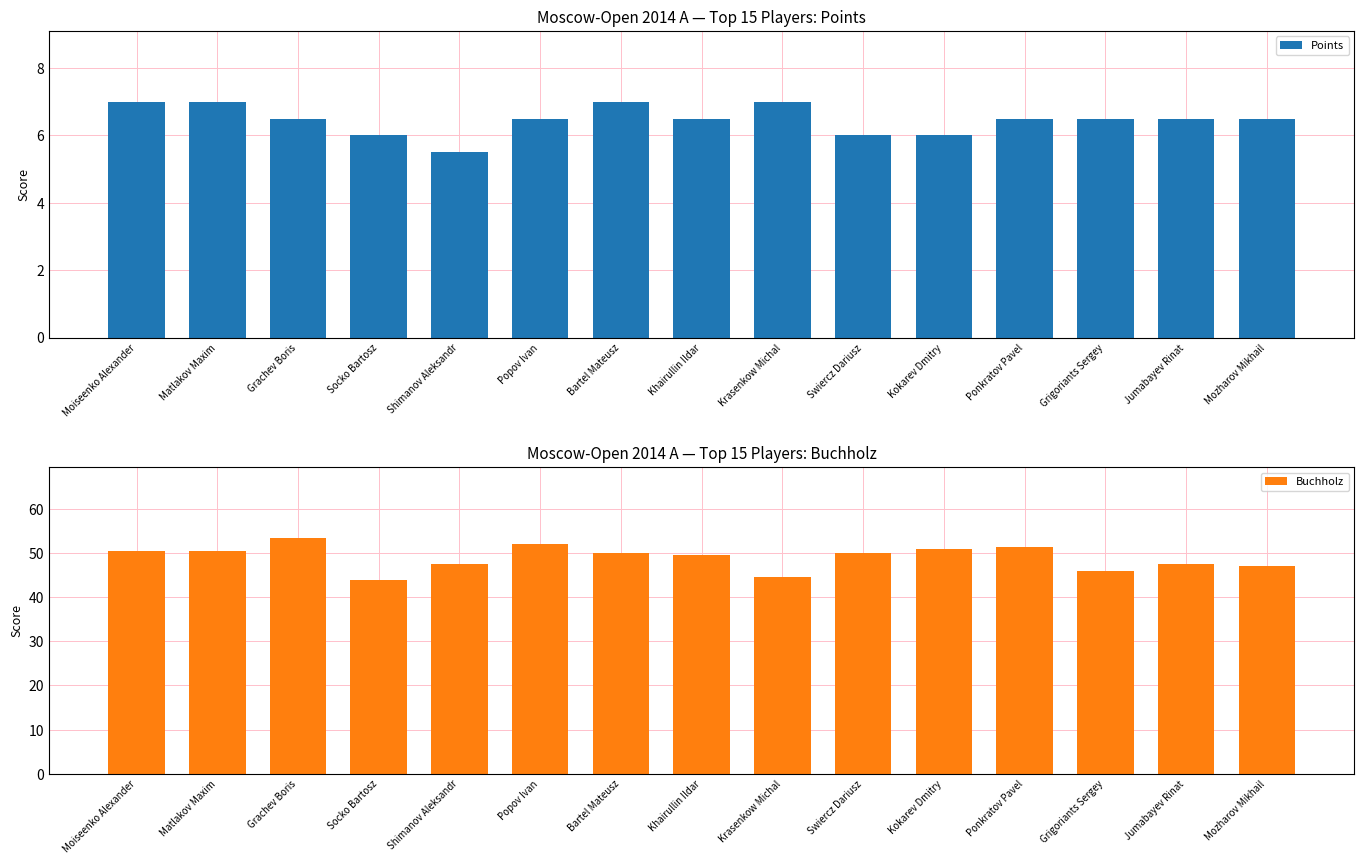

What is the spread (max minus min) of values at Matlakov Maxim?

43.5